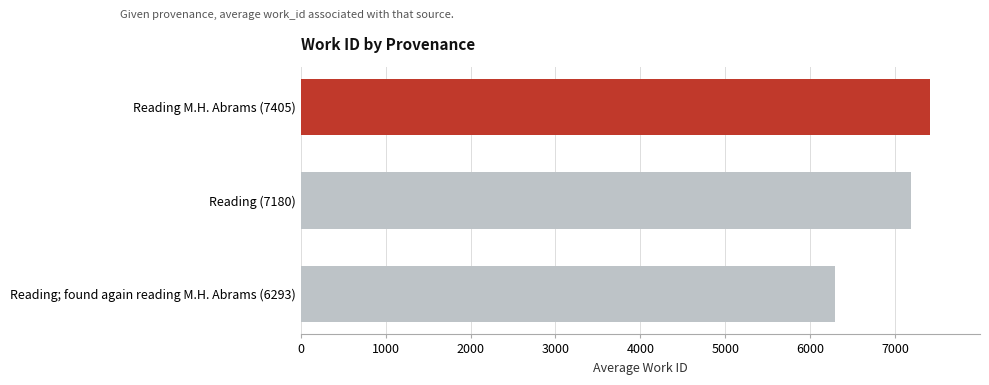

True or false: the data shows 7405 at Reading M.H. Abrams (7405).

True